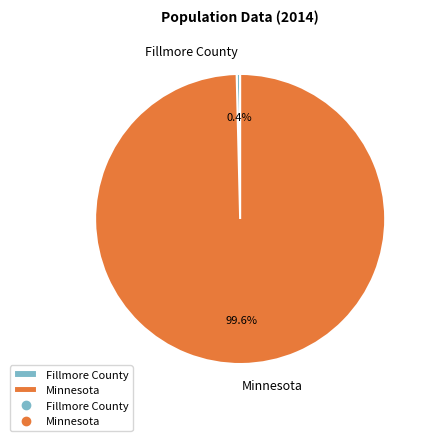

What is the total percentage of Minnesota and Fillmore County?

100.0%